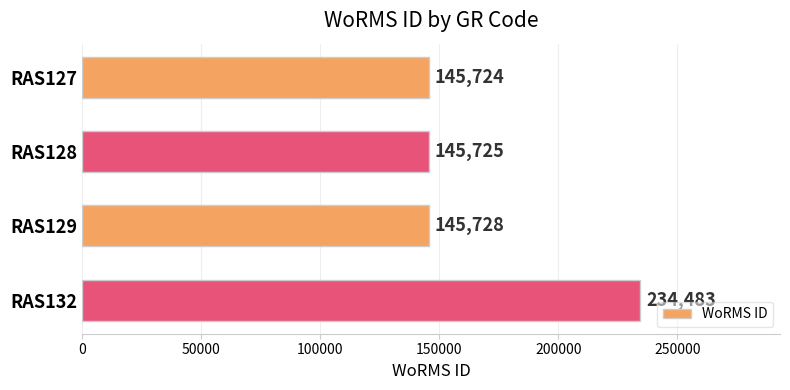

What is the minimum value shown in the chart?

145724